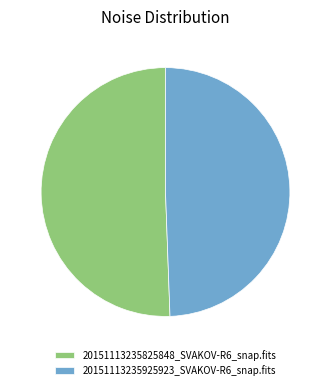

Does any single category account for the majority?

Yes